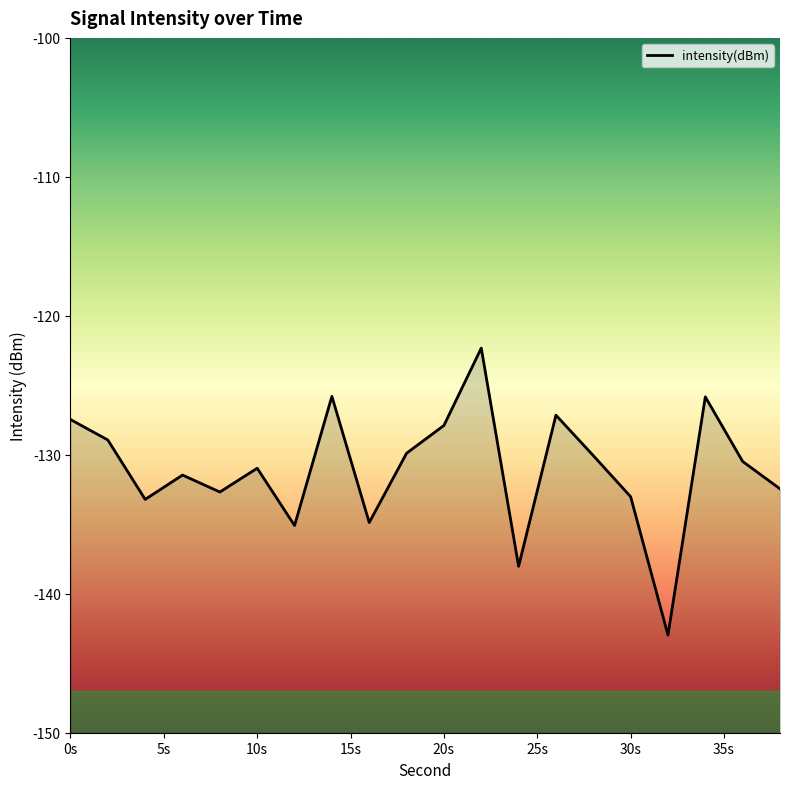

What is the sum of the values at 16 and 4?

-268.1